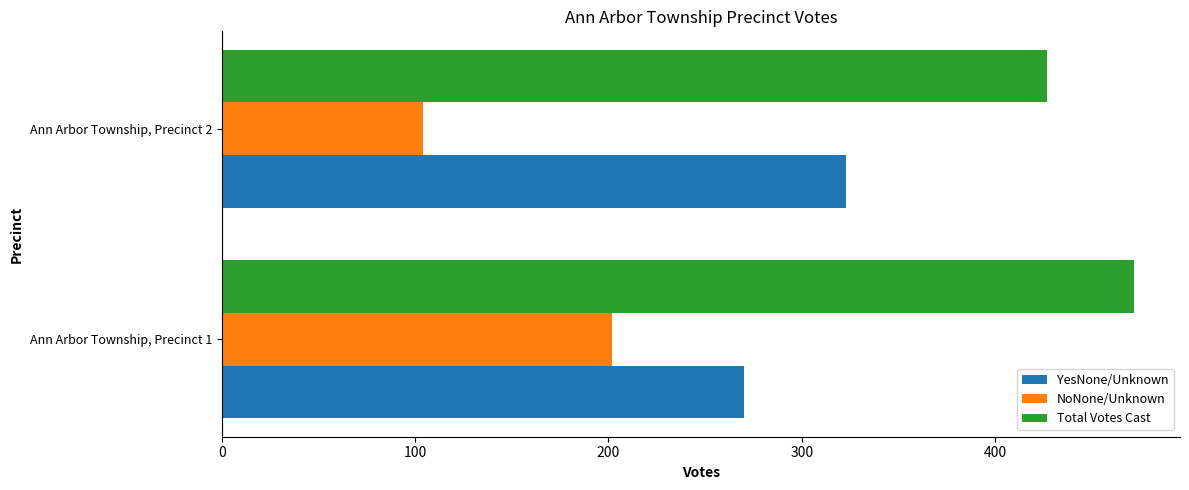

Count the NoNone/Unknown values in the range 104 to 202.

2